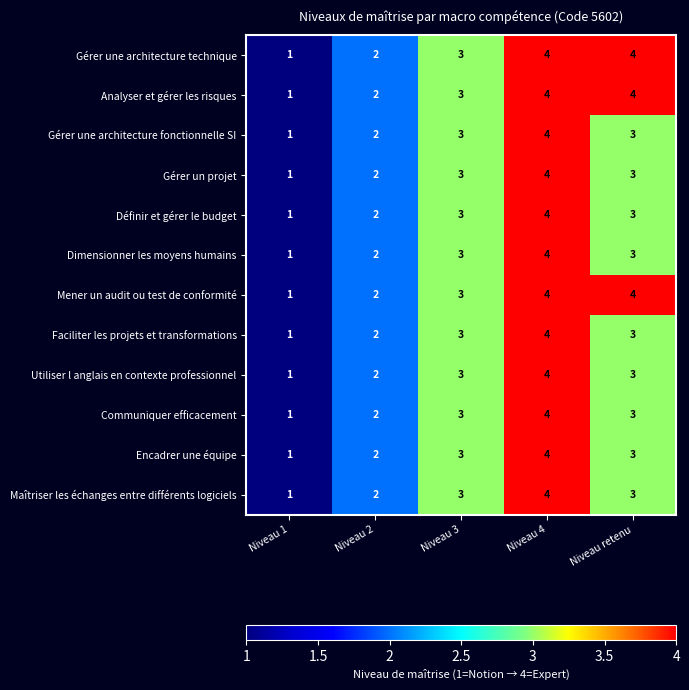

What is the average value of the Mener un audit ou test de conformité series?

3